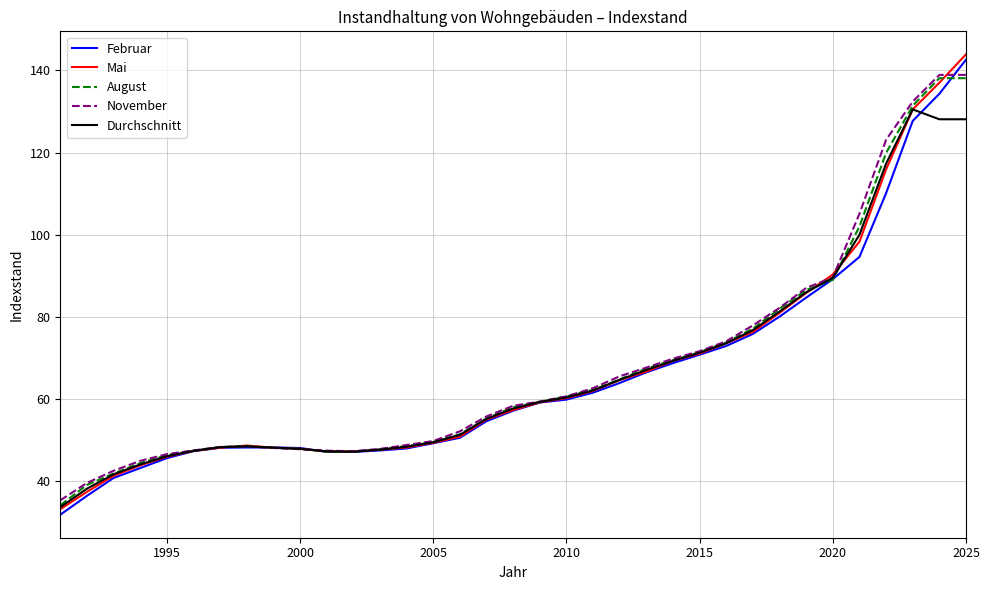

What is the smallest value displayed?

31.9